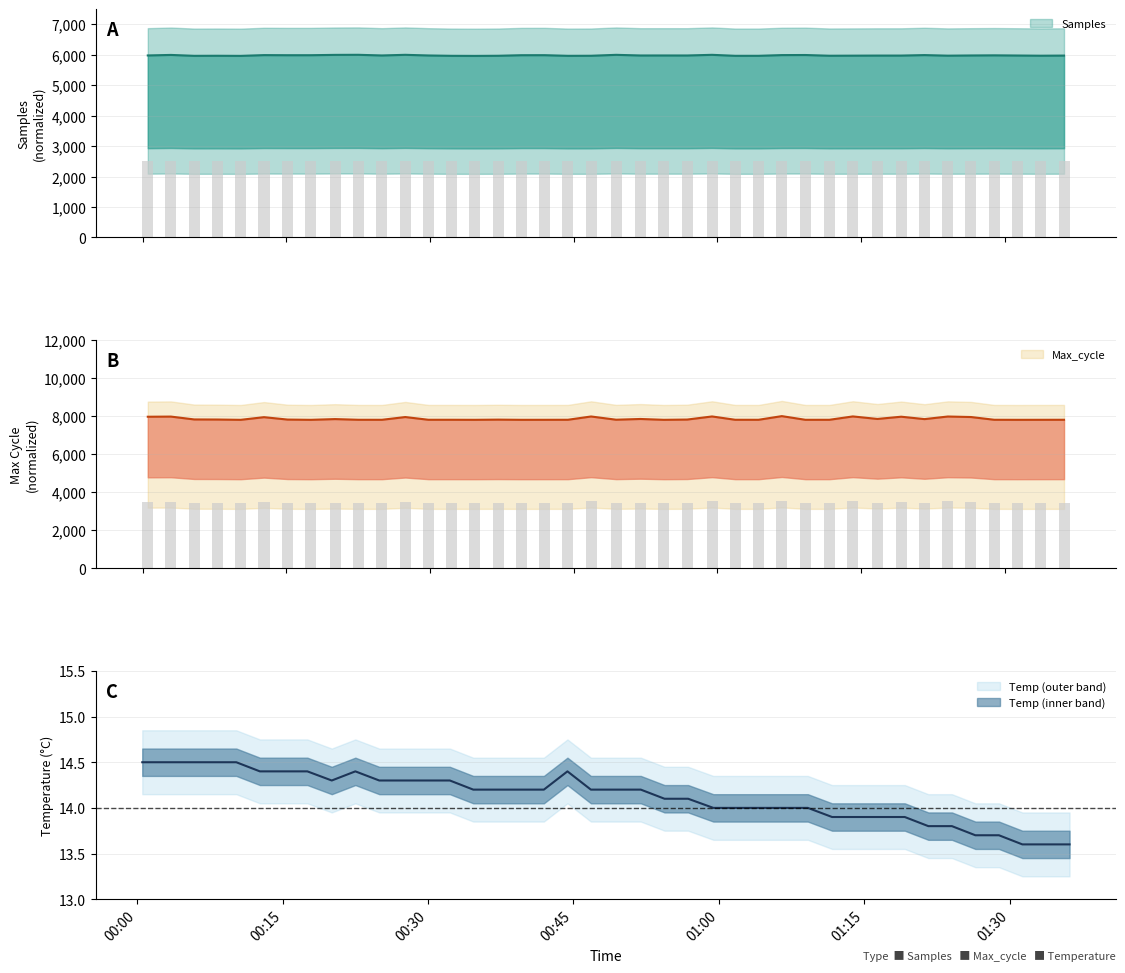

What is the greatest value displayed?

8000.0